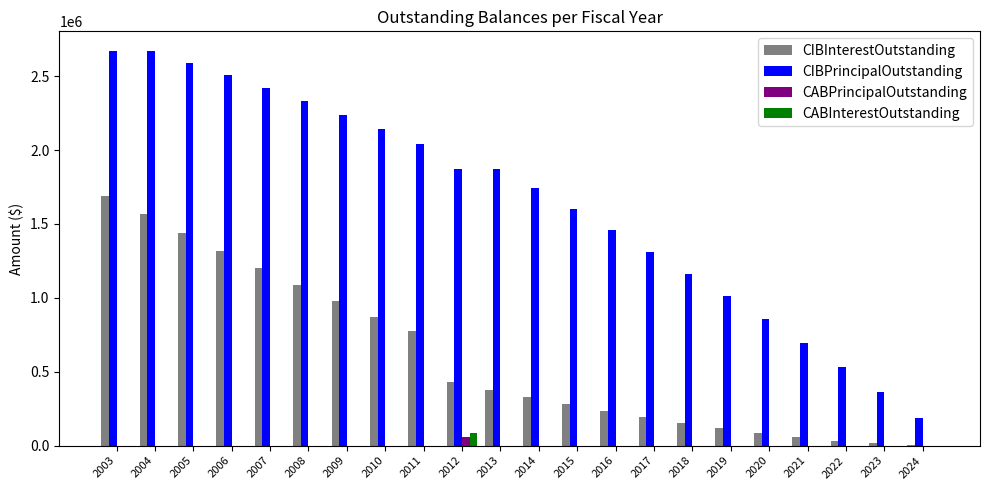

What is the greatest value displayed?

2670000.0